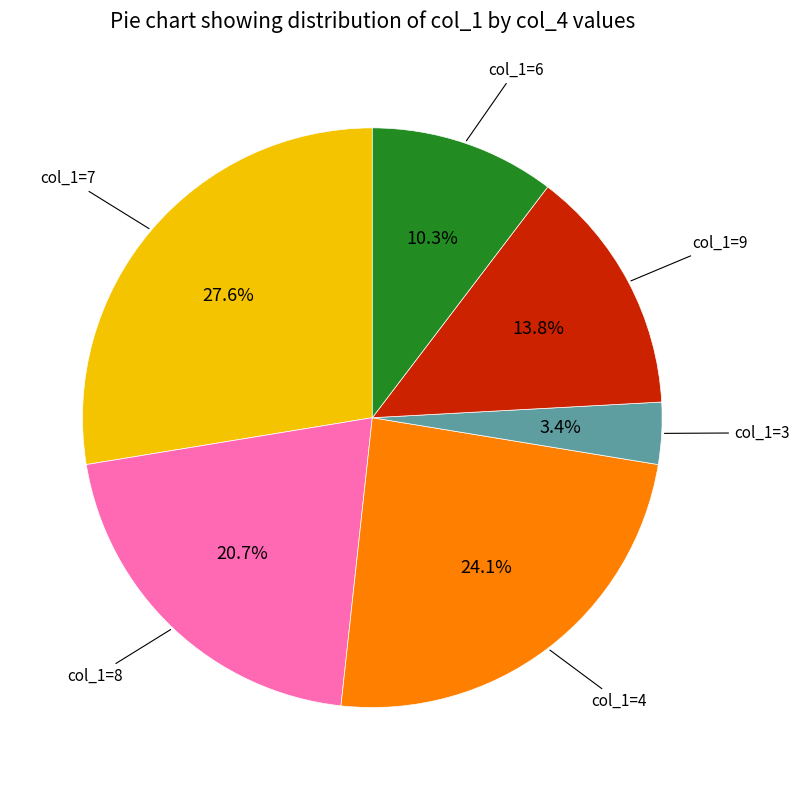

Does any single category account for the majority?

No